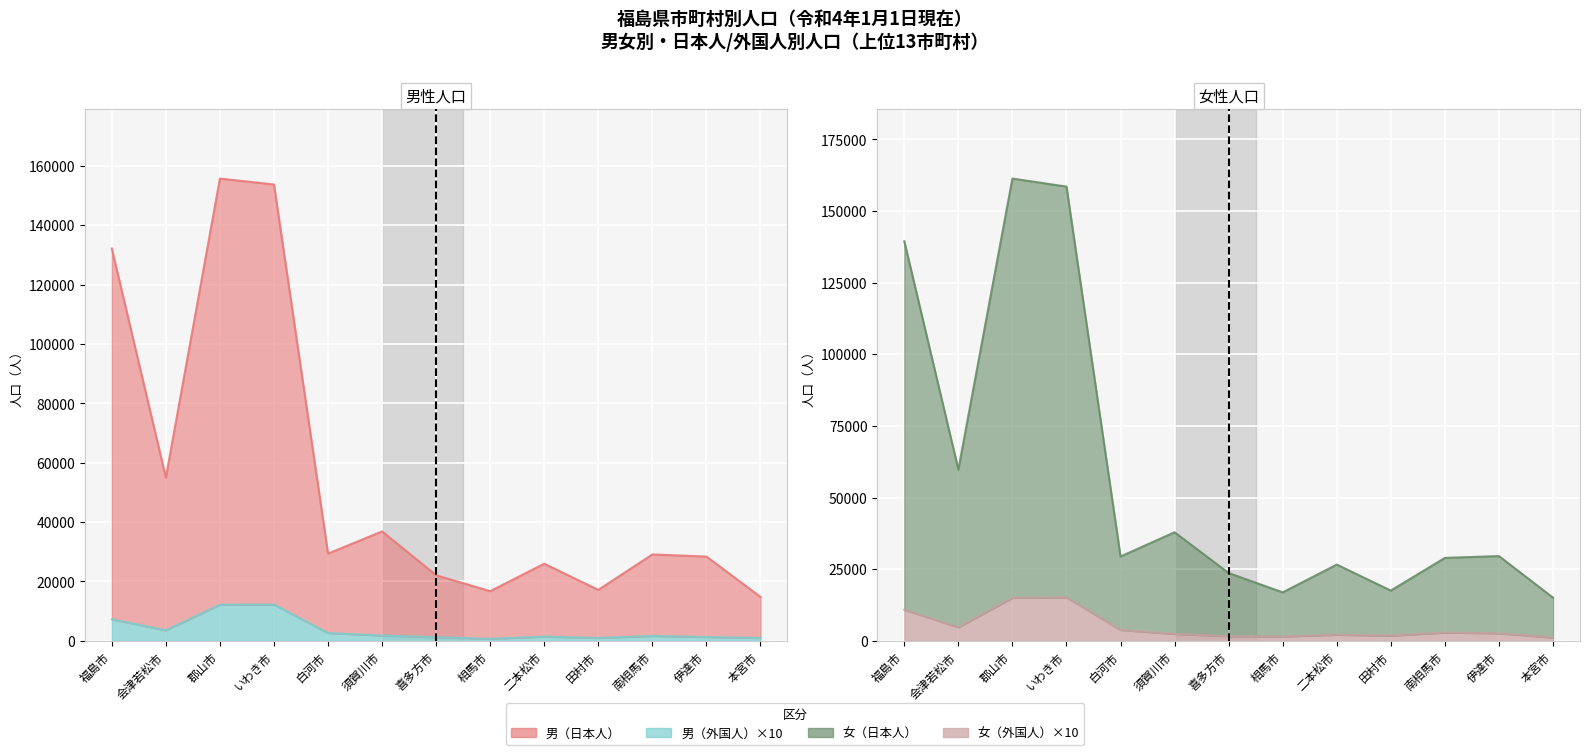

The value of 女（外国人）×10（線） at 会津若松市 is 6798. True or false?

False